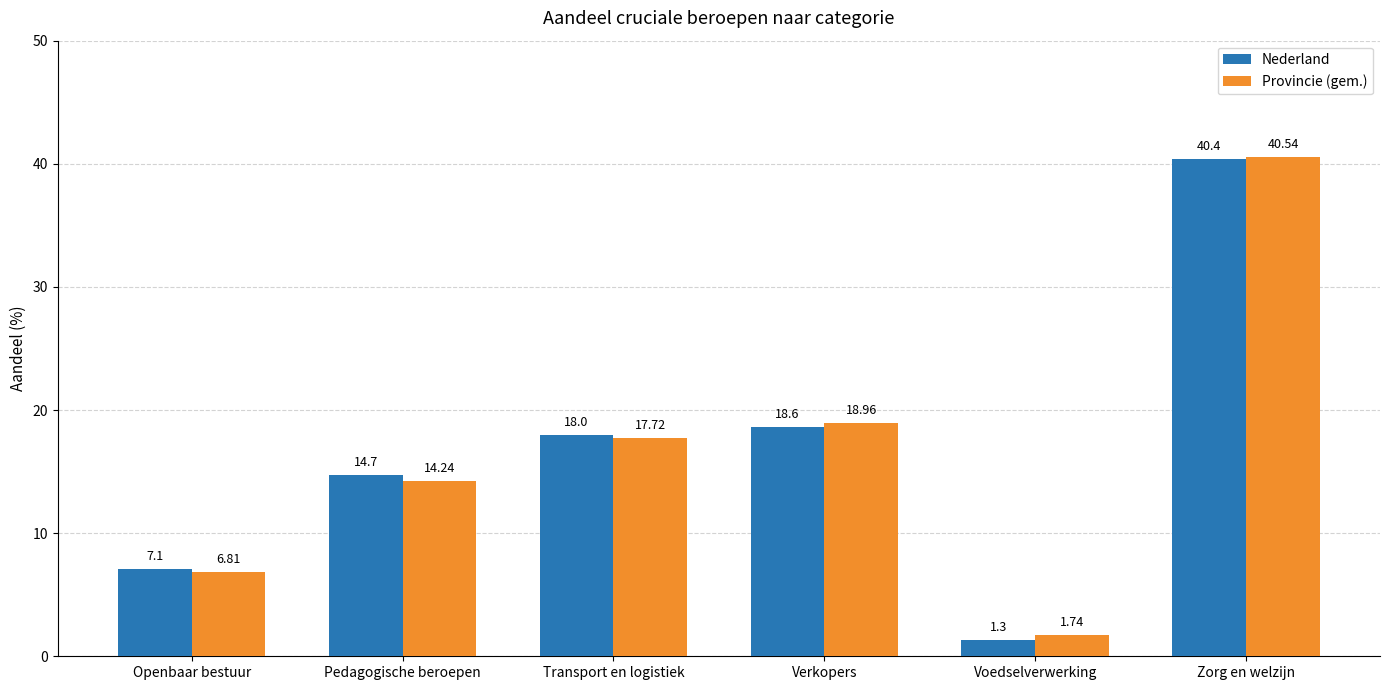

What is the greatest value displayed?

40.5